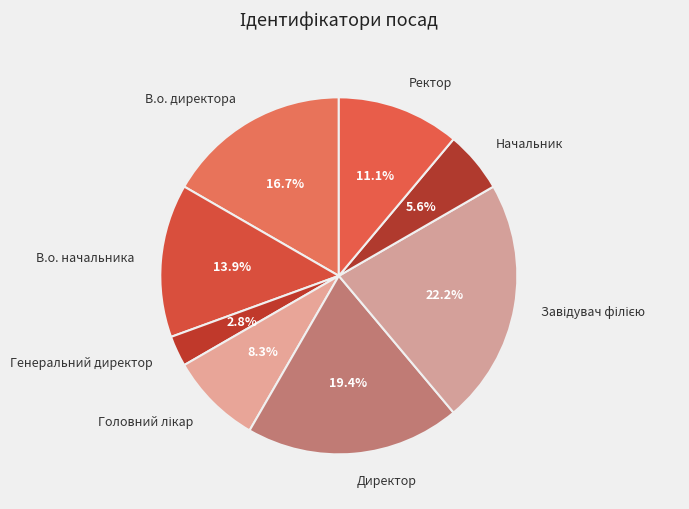

True or false: Генеральний директор accounts for 3% of the total.

True